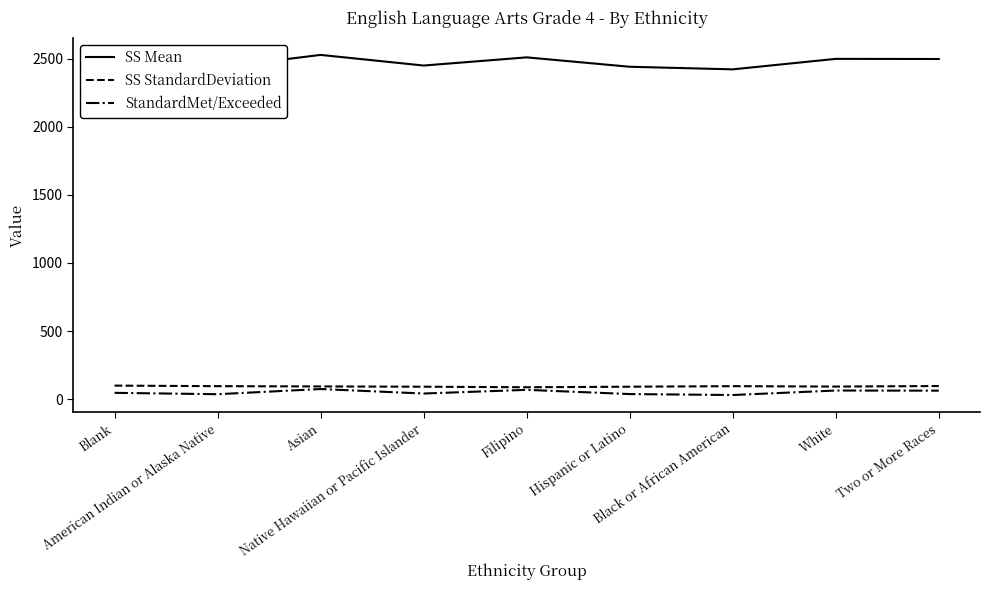

True or false: SS Mean and SS StandardDeviation intersect in this chart.

False